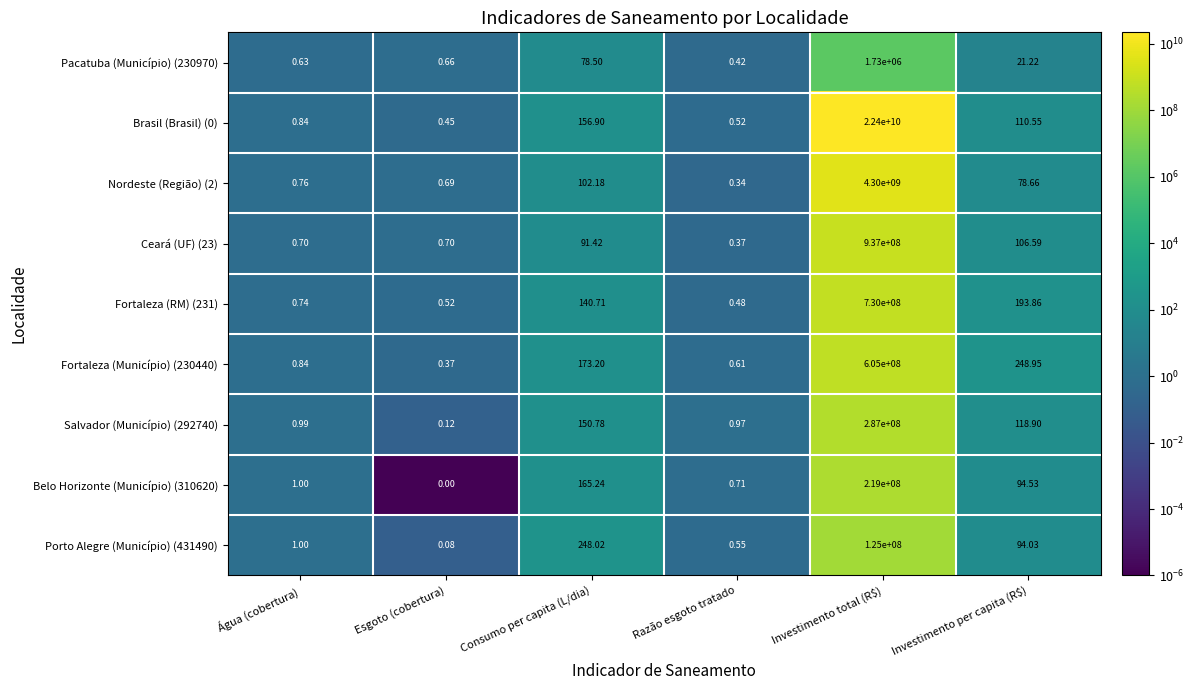

Is the value of Brasil (Brasil) (0) at Esgoto (cobertura) greater than the value of Ceará (UF) (23) at Consumo per capita (L/dia)?

No